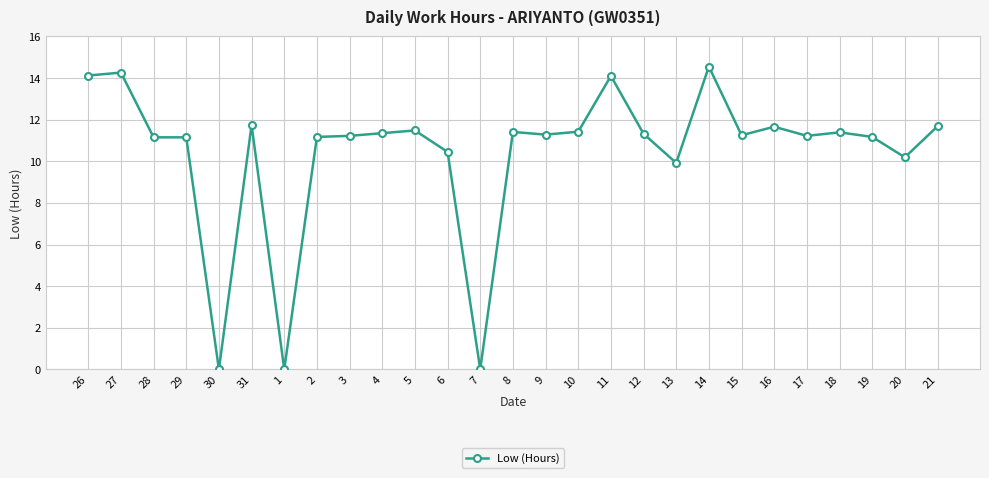

What is the difference between the values at 19 and 6?

0.7